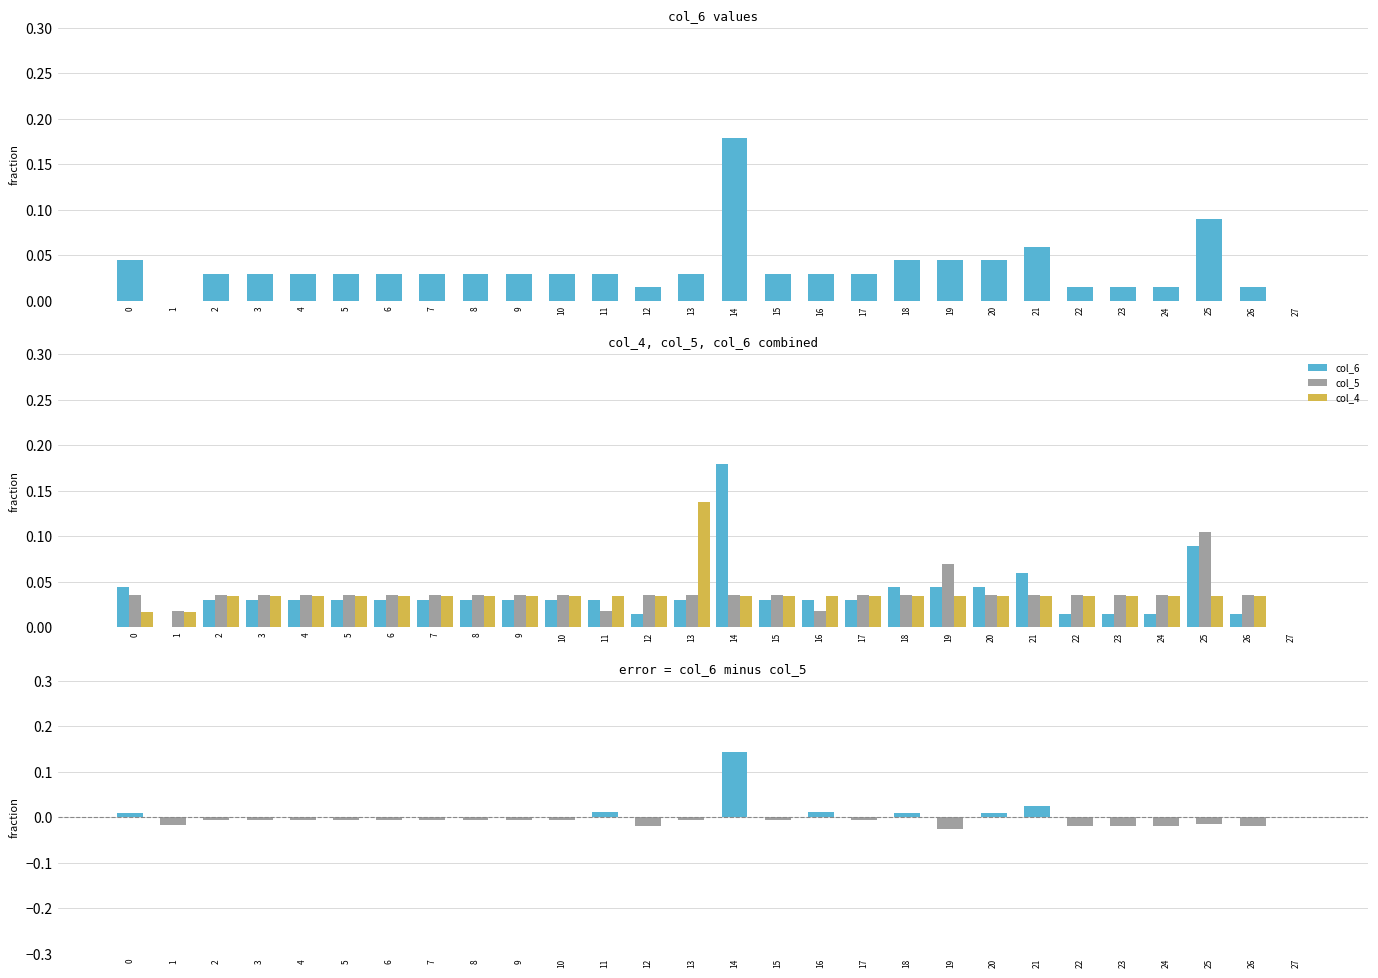

What value does the col_6 series have at 21?

0.1